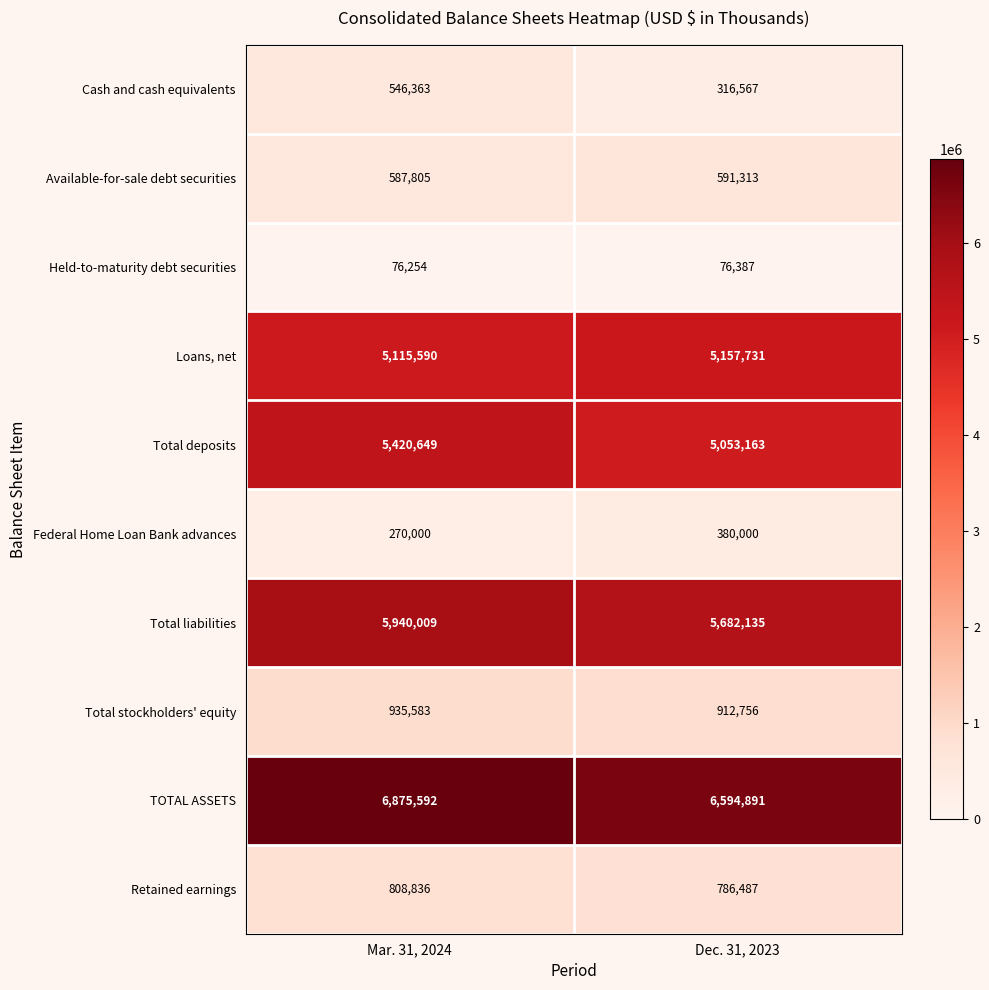

At which label does Cash and cash equivalents reach its minimum?

Dec. 31, 2023